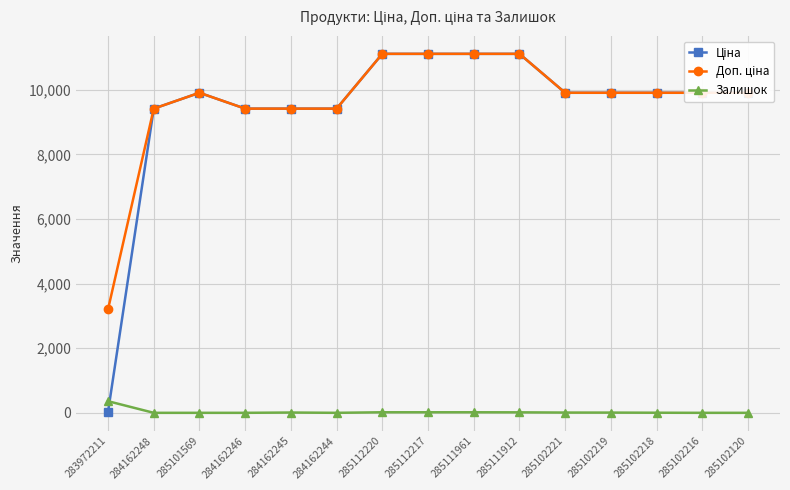

Is it true that Залишок equals 17.0 at 285112220?

True